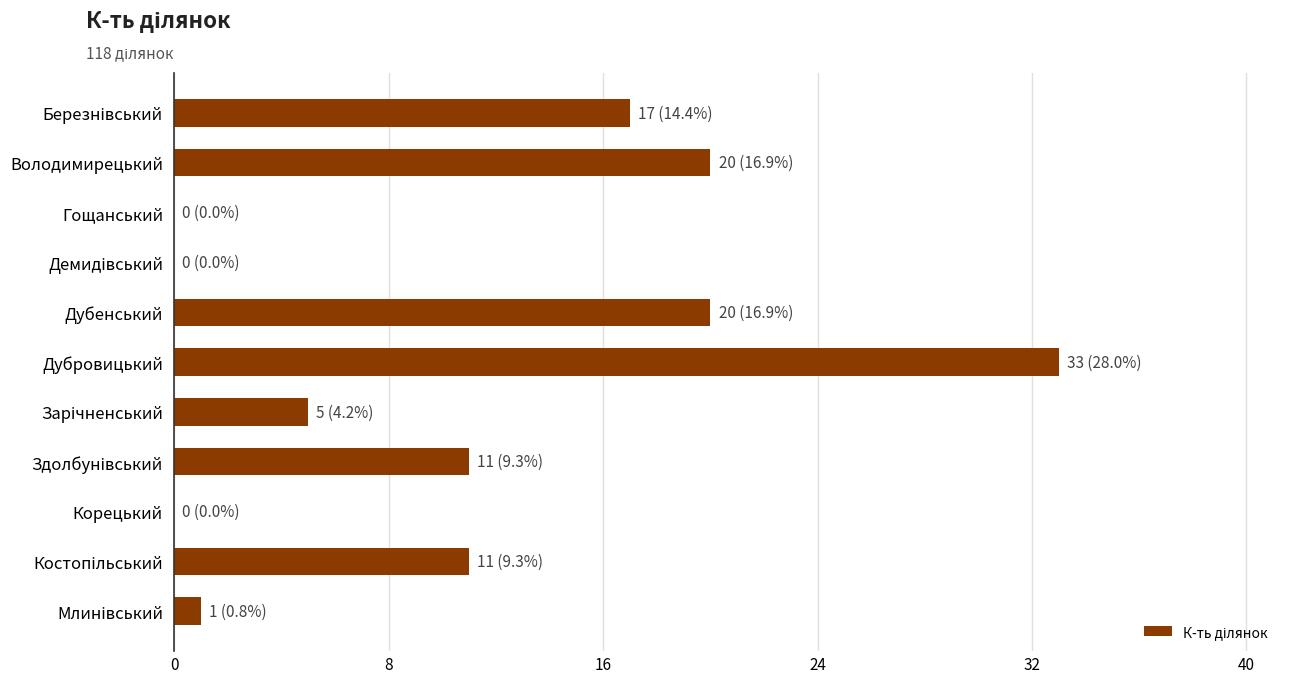

What is the sum of all values?

118